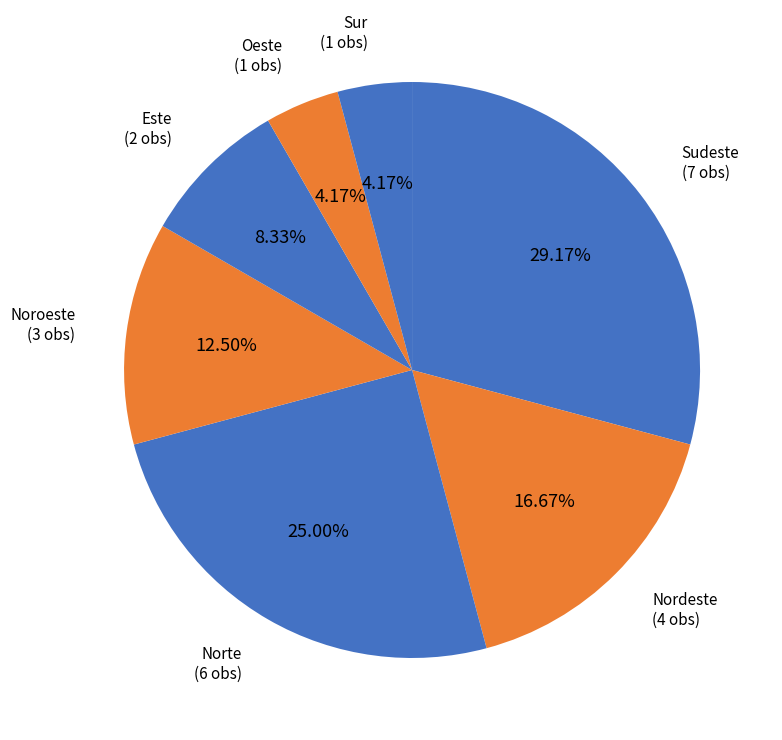

Which category has the biggest portion of the pie?

Sudeste